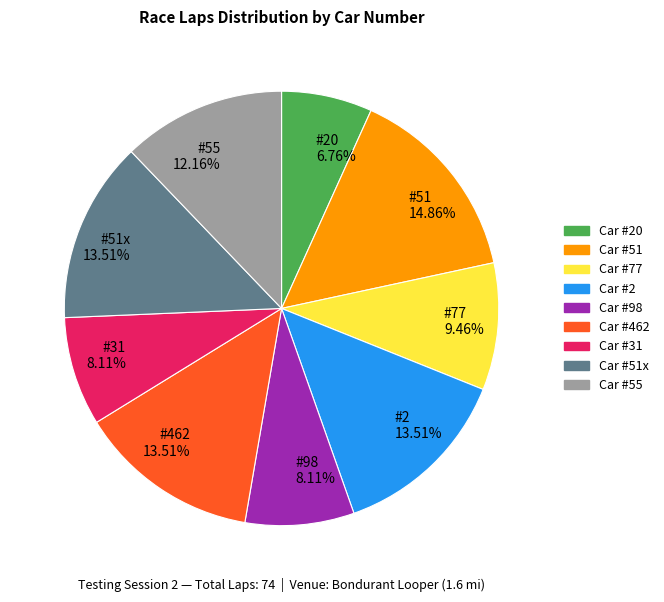

Is there any slice that represents more than half of the pie?

No